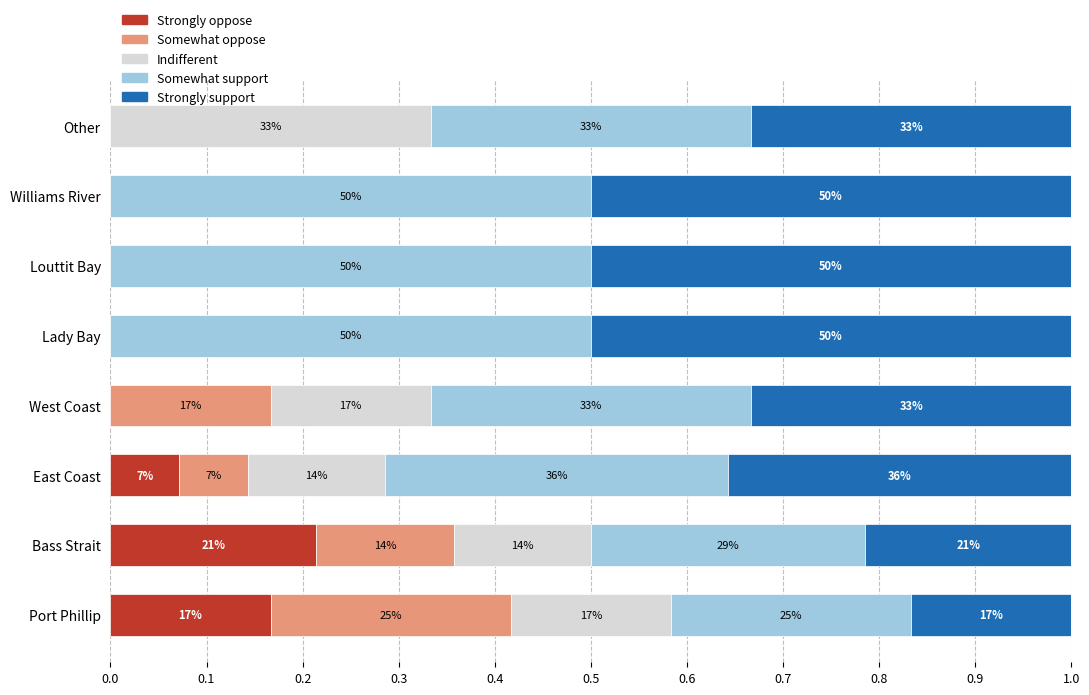

What are all the series names shown in the legend?

Strongly oppose, Somewhat oppose, Indifferent, Somewhat support, Strongly support